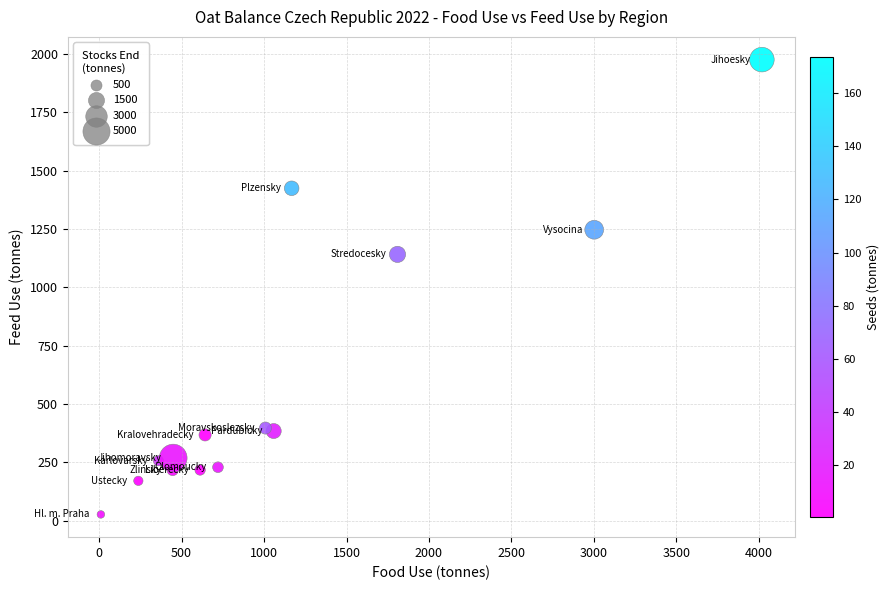

What Y value in the scatter plot is closest to 1001?

1141.6